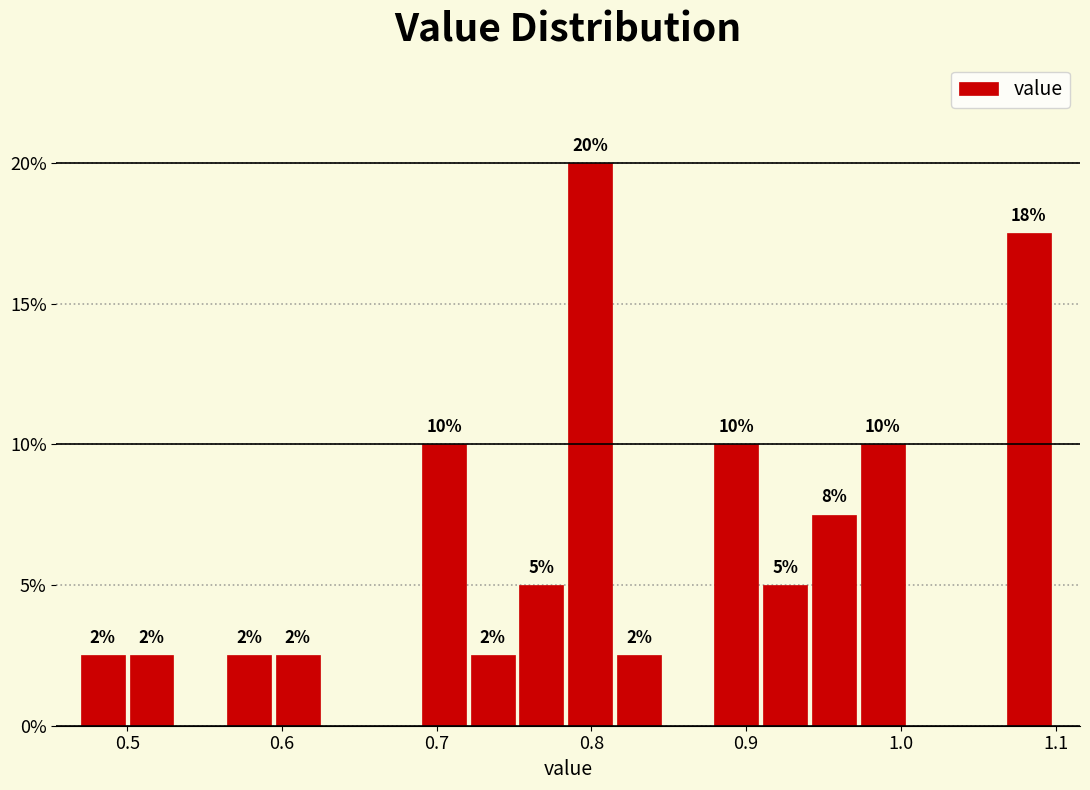

Read against the x-axis, roughly where is the centre of the tallest bar?

0.80